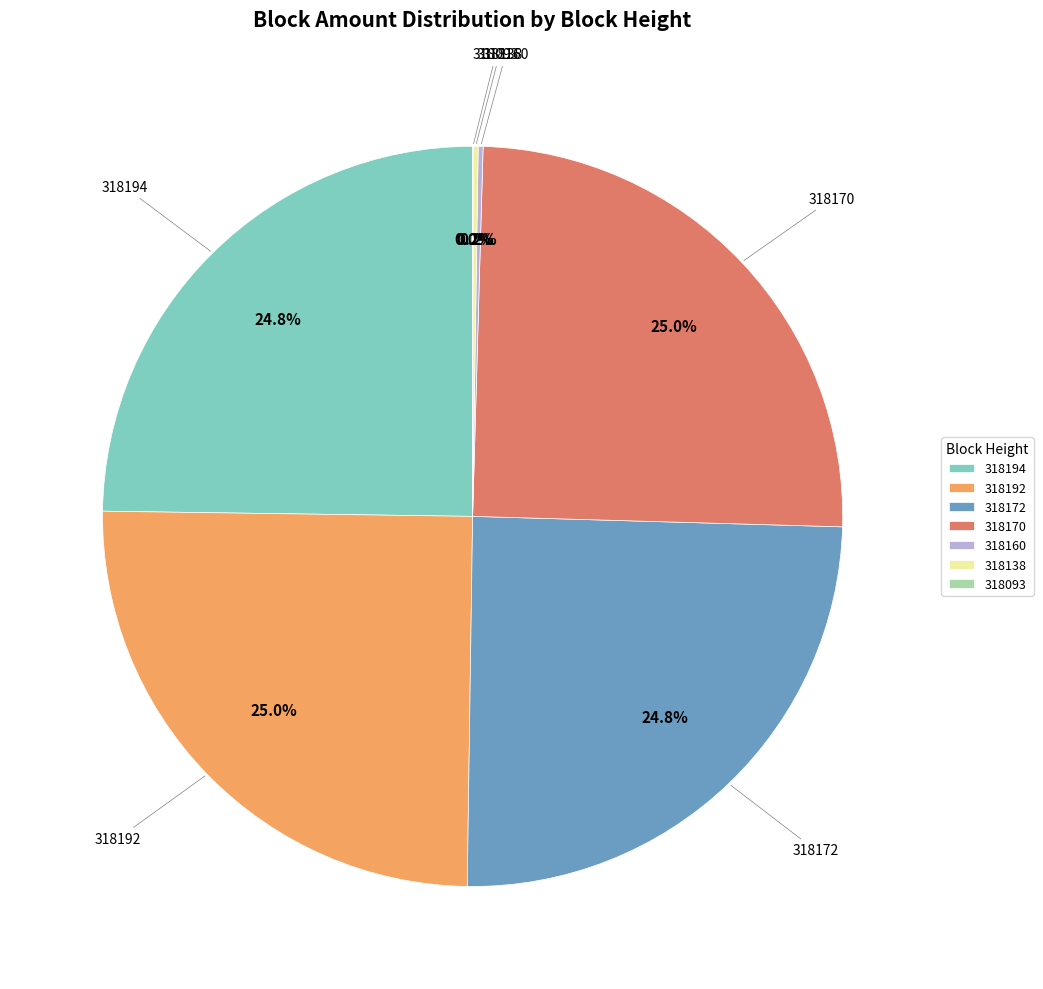

Does any single category account for the majority?

No